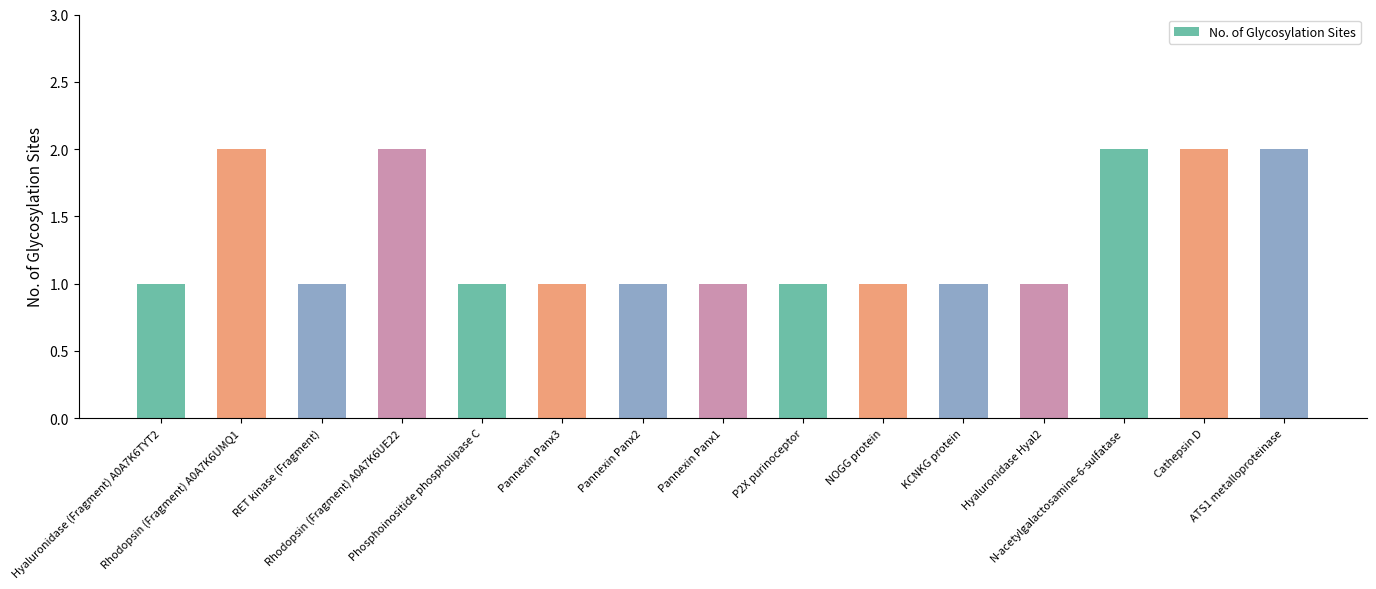

True or false: the data shows 1 at Pannexin Panx3.

True